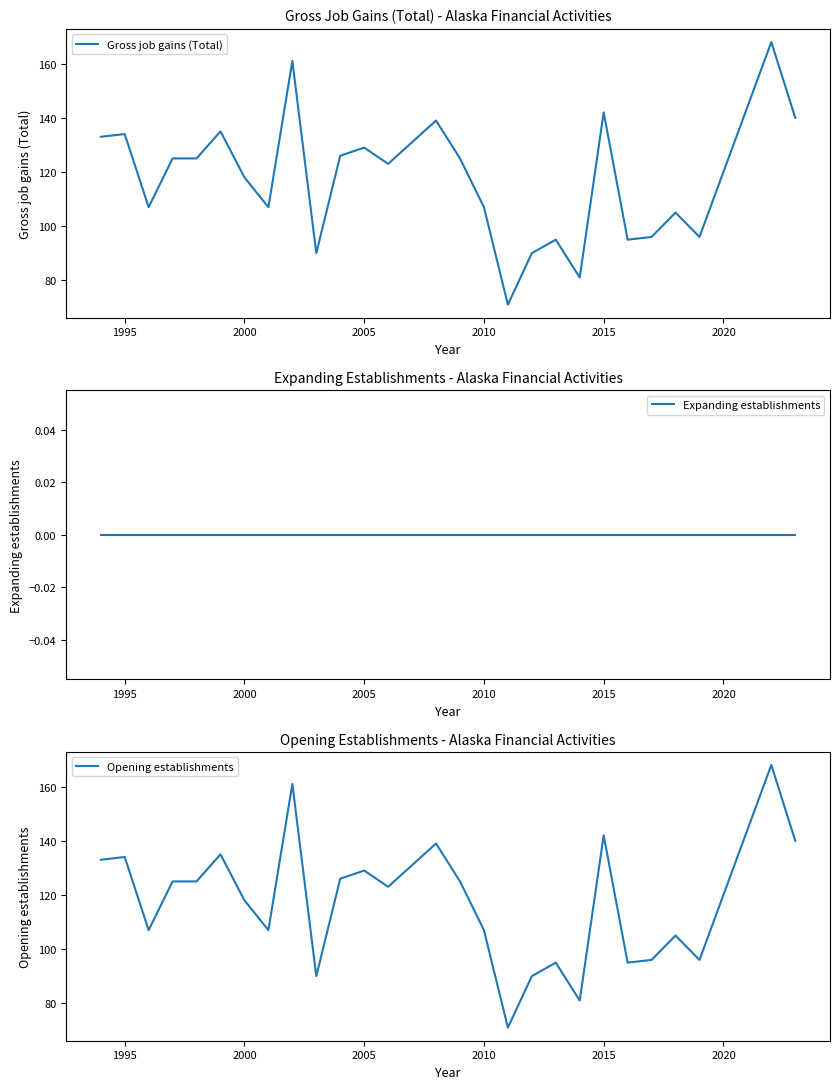

Is it true that Gross job gains (Total) equals 189 at 2015?

False